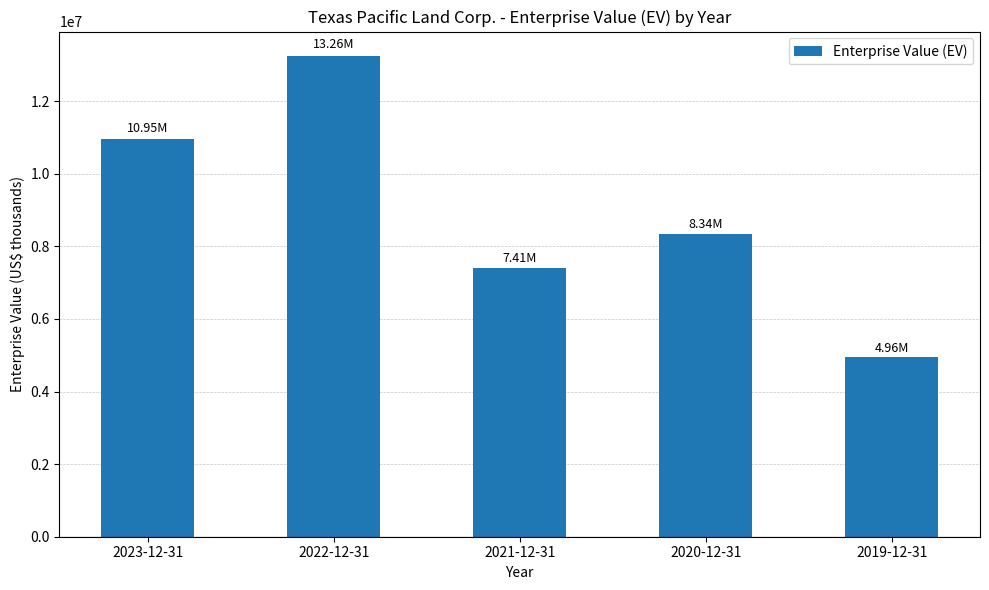

What is the value of the 1st bar from the left?

10949083